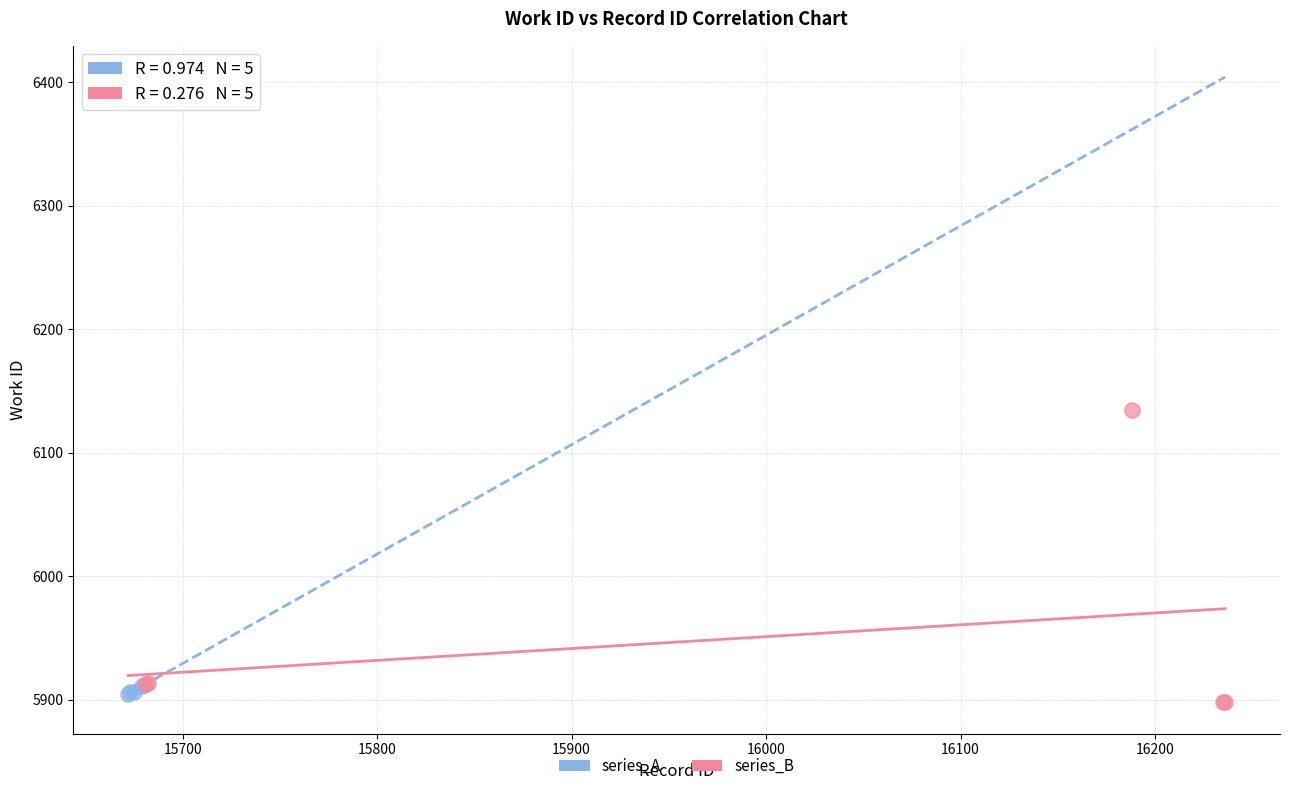

What are all the series names shown in the legend?

series_A, series_B